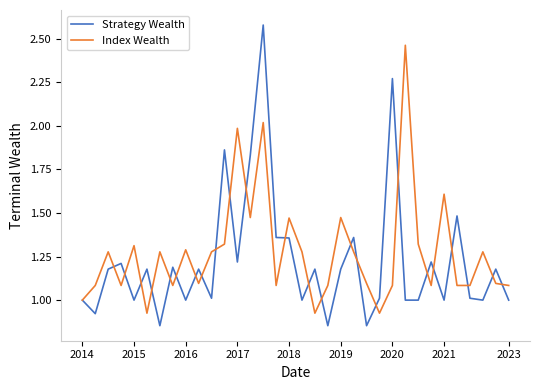

List the series in order of their peak value, lowest first.

Index Wealth, Strategy Wealth